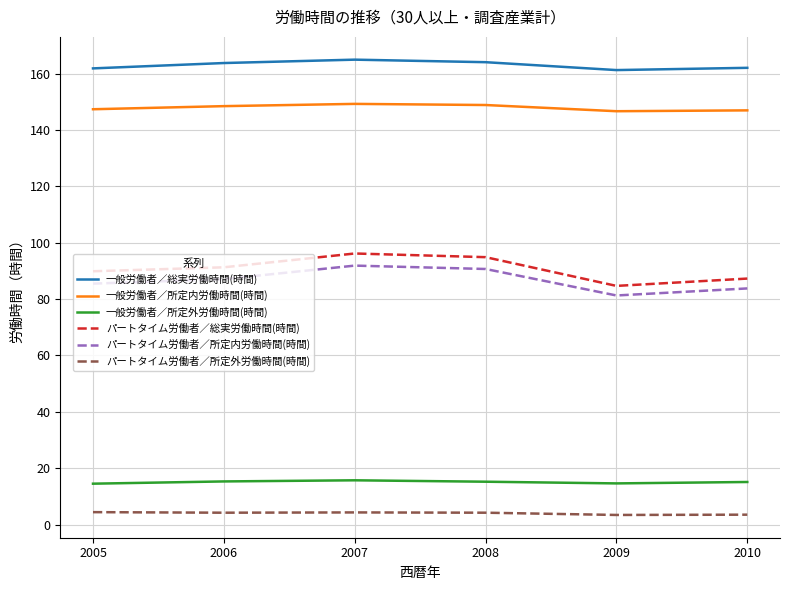

What is the highest value of the パートタイム労働者／所定外労働時間(時間) series?

4.4